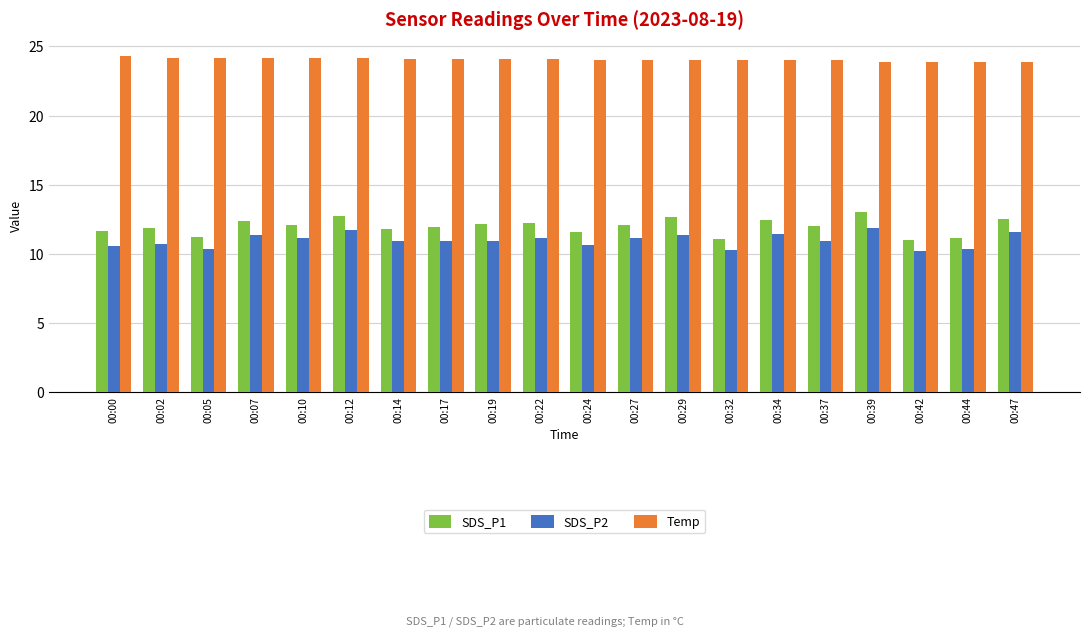

At how many categories does at least one series exceed 17?

20